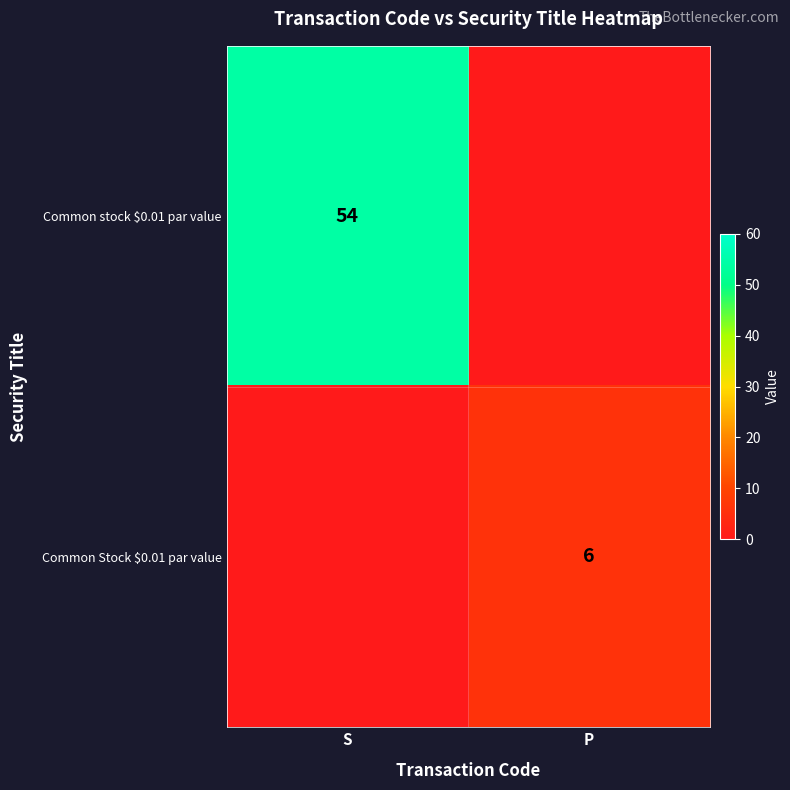

The Common stock $0.01 par value series shows 76 at S. True or false?

False